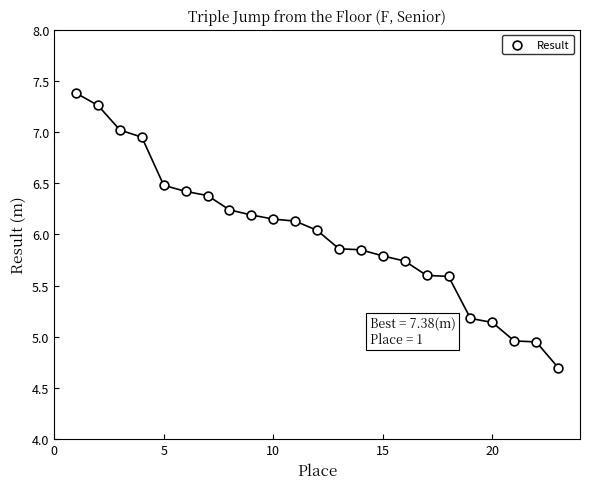

What is the range of Y values (max minus min)?

2.7